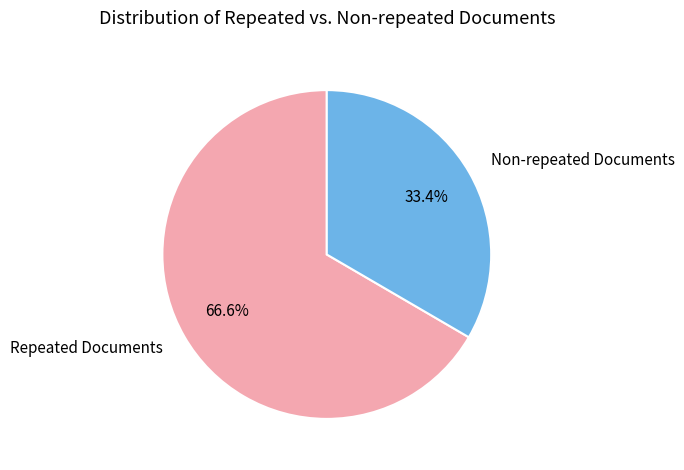

What percentage is NOT represented by Repeated Documents?

33.4%